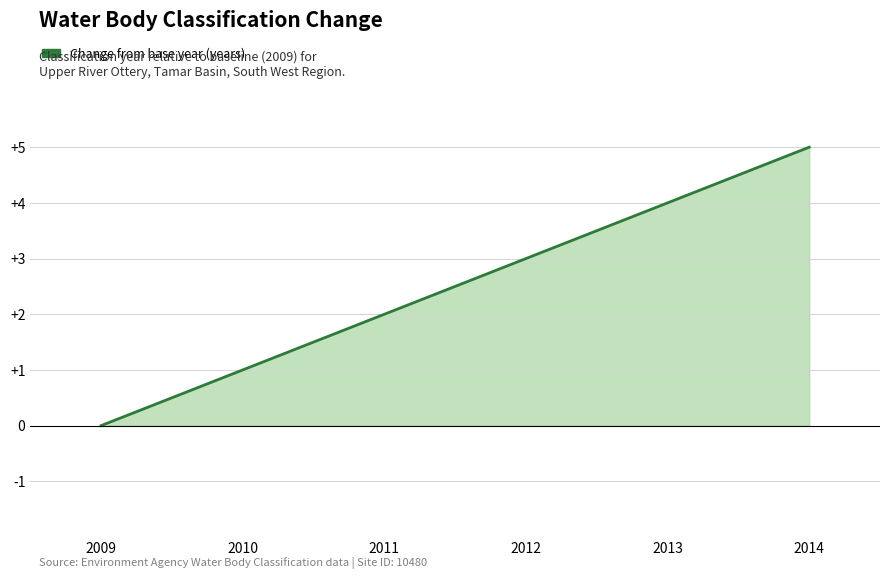

Reading left to right, transcribe all the data shown in this chart.

2009=0	2010=1	2011=2	2012=3	2013=4	2014=5